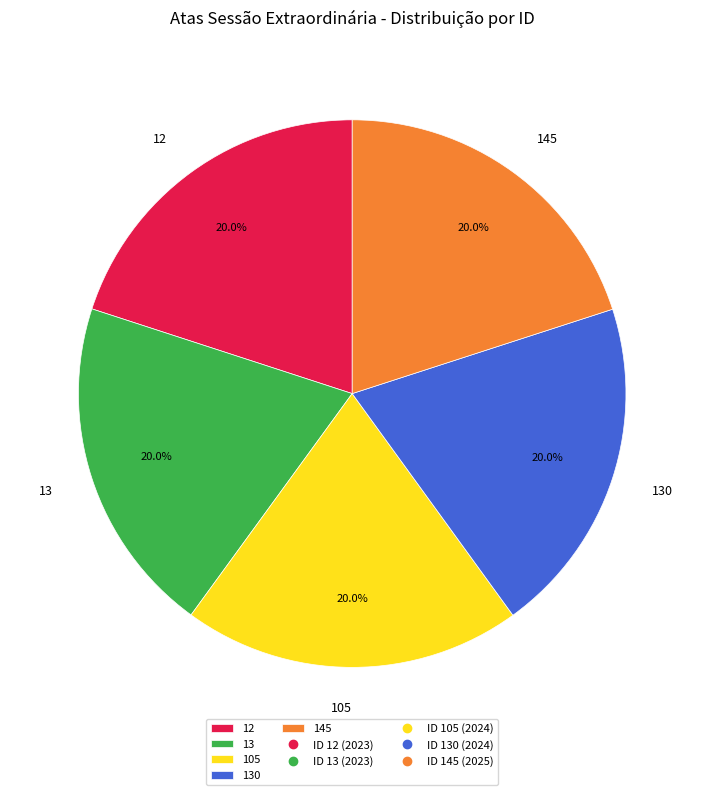

What percentage do 105 and 12 together represent?

40.0%